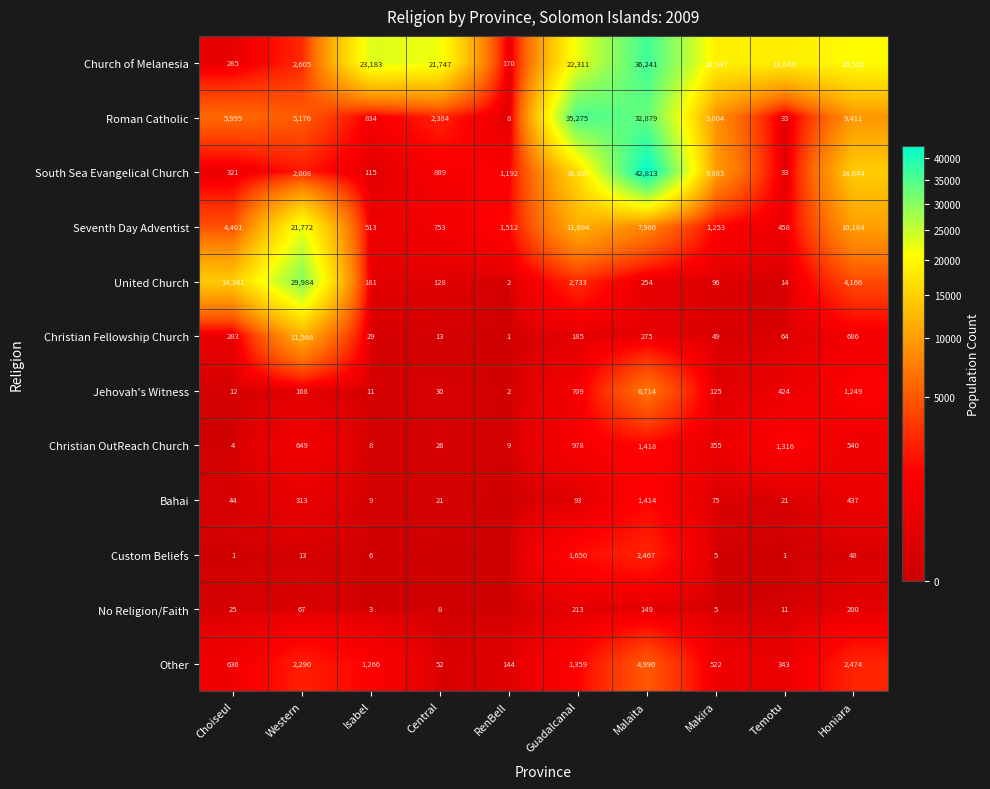

What is the difference between the Christian Fellowship Church values at RenBell and Malaita?

274